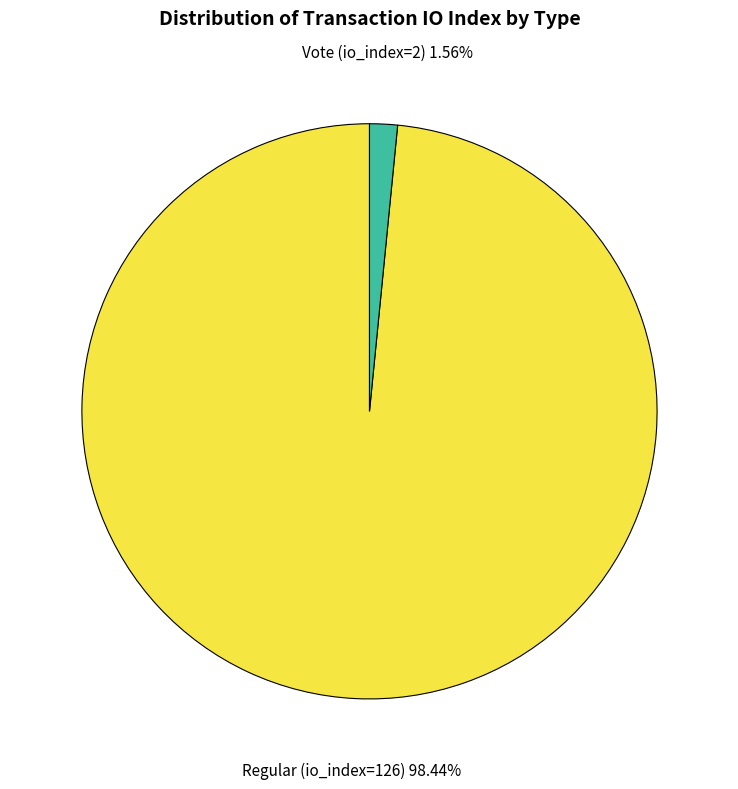

How many slices are in this pie chart?

2